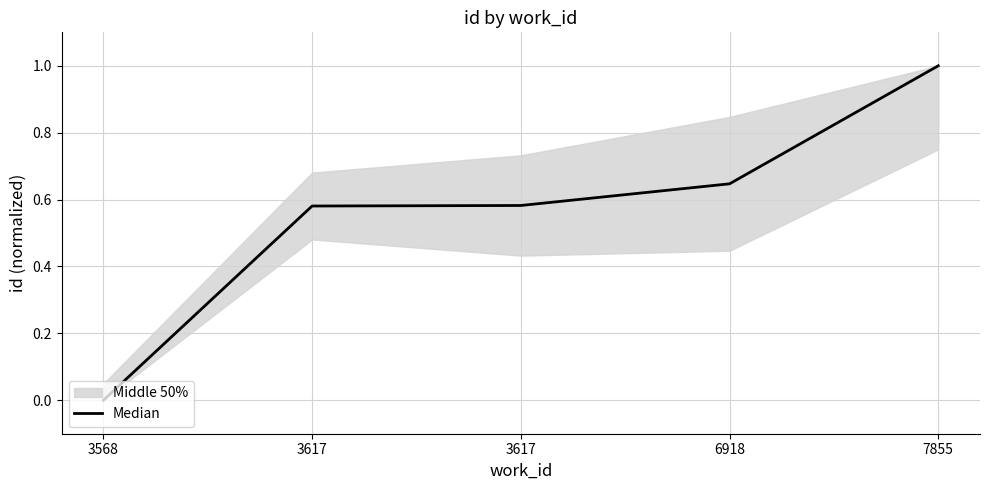

List the labels in order of value, smallest first.

3568, 3617, 3617, 6918, 7855